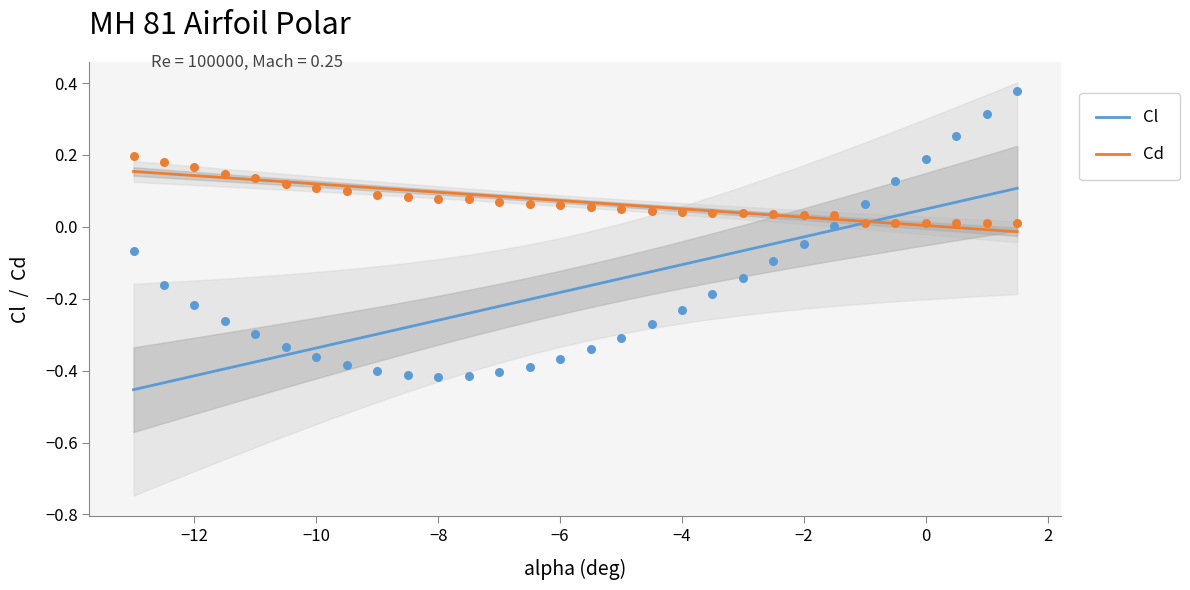

Which series contains the lowest Y value?

Cl